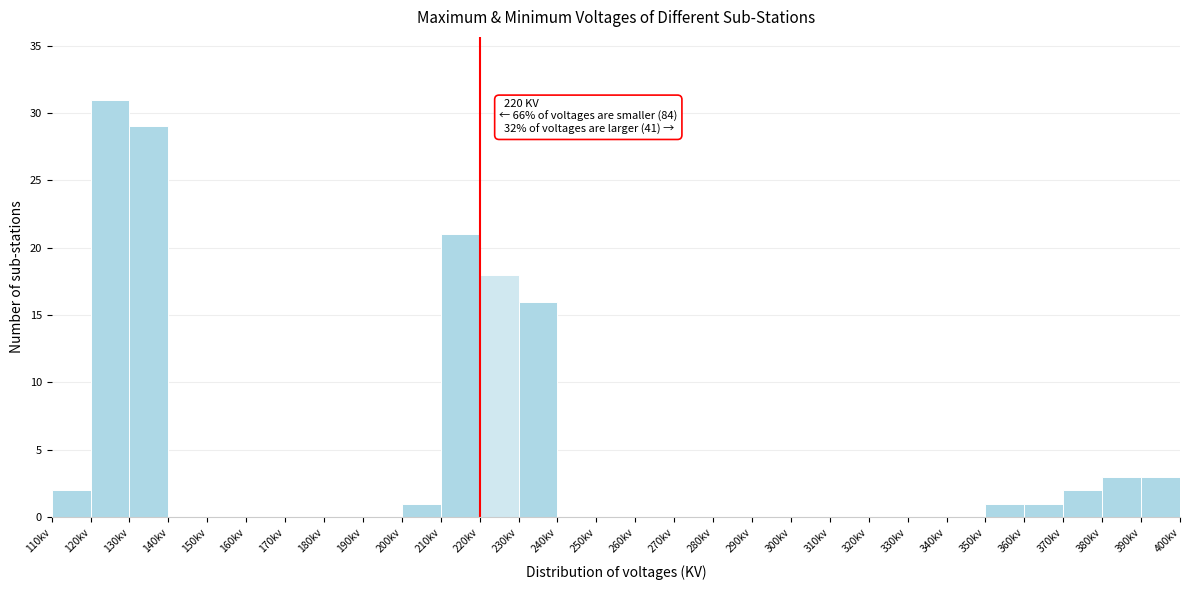

Which range on the x-axis has the tallest bar?

120 to 130